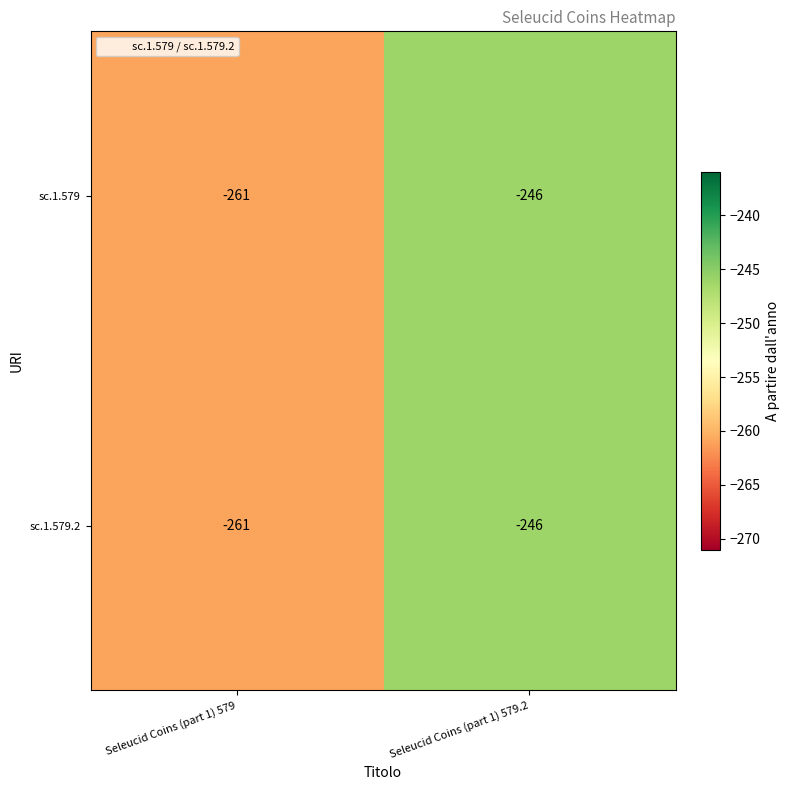

Rank the categories by sc.1.579.2 value from highest to lowest.

Seleucid Coins (part 1) 579.2, Seleucid Coins (part 1) 579